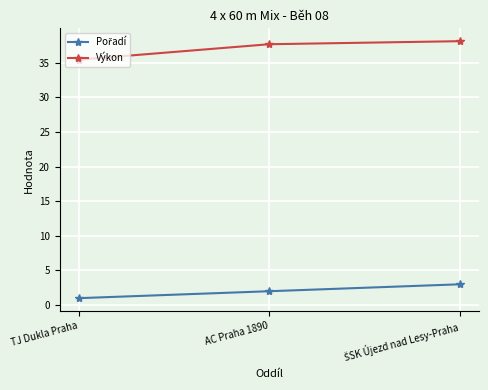

Which series has the largest total across all categories?

Výkon